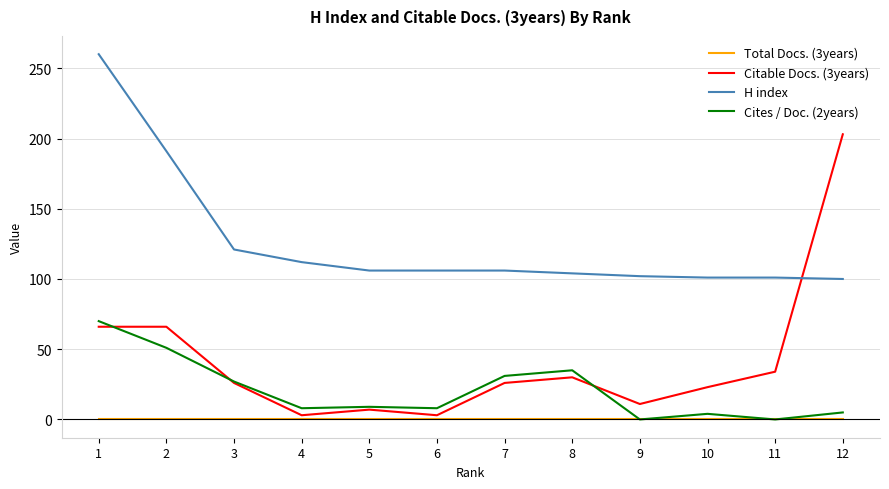

Where is H index nearest to the value 180?

2